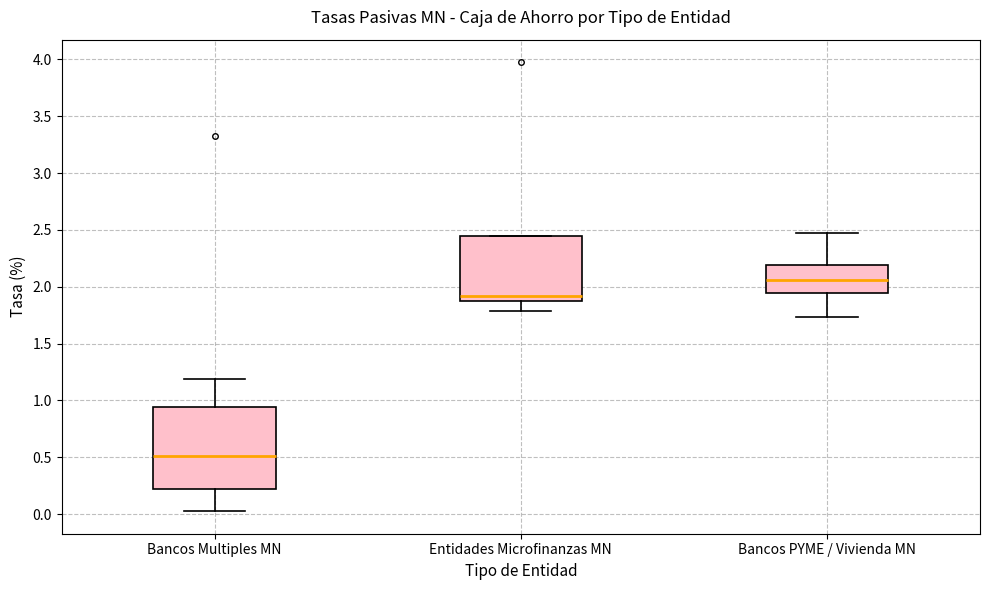

Where is the upper edge of the box for Entidades Microfinanzas MN on the y-axis? The values are not printed on the chart, so give them approximately, as read against the axis.

2.45